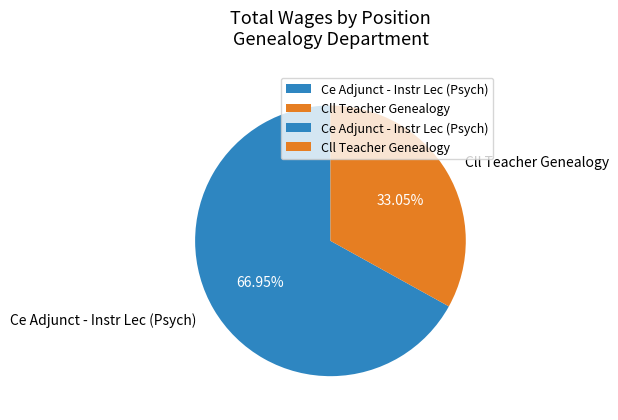

Rank the categories by value from lowest to highest.

Cll Teacher Genealogy, Ce Adjunct - Instr Lec (Psych)